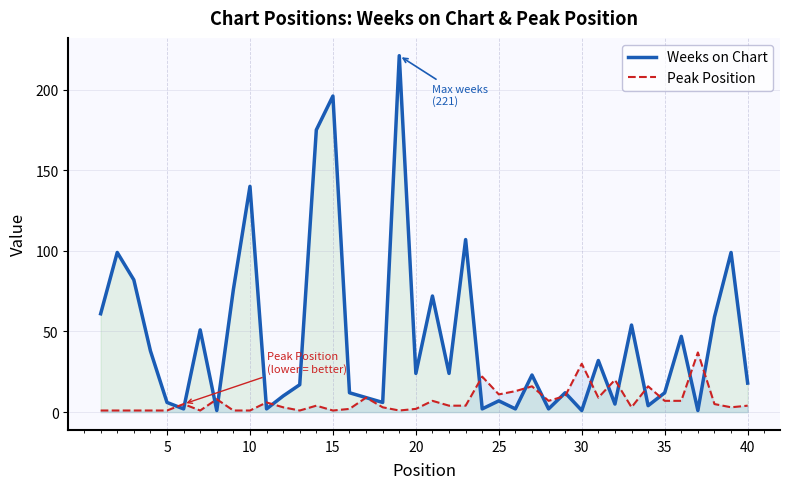

True or false: Peak Position has more than 2 points higher than both neighbors.

True